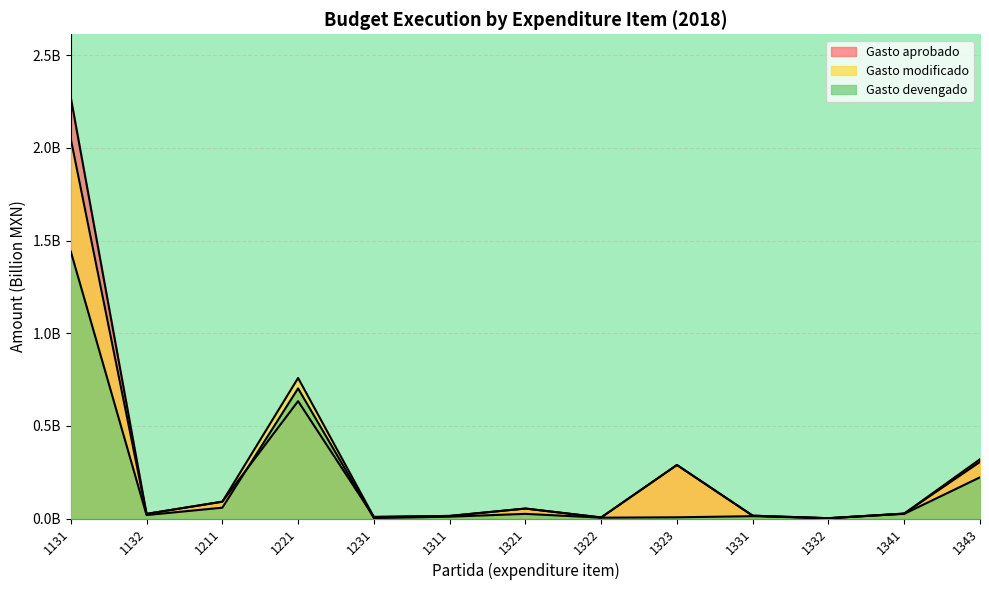

Reading left to right, extract all data points from this chart.

Gasto aprobado: 1131=2.3	1132=0.0	1211=0.1	1221=0.6	1231=0.0	1311=0.0	1321=0.1	1322=0.0	1323=0.3	1331=0.0	1332=0.0	1341=0.0	1343=0.3
Gasto modificado: 1131=2.0	1132=0.0	1211=0.1	1221=0.8	1231=0.0	1311=0.0	1321=0.1	1322=0.0	1323=0.3	1331=0.0	1332=0.0	1341=0.0	1343=0.3
Gasto devengado: 1131=1.4	1132=0.0	1211=0.1	1221=0.7	1231=0.0	1311=0.0	1321=0.0	1322=0.0	1323=0.0	1331=0.0	1332=0.0	1341=0.0	1343=0.2